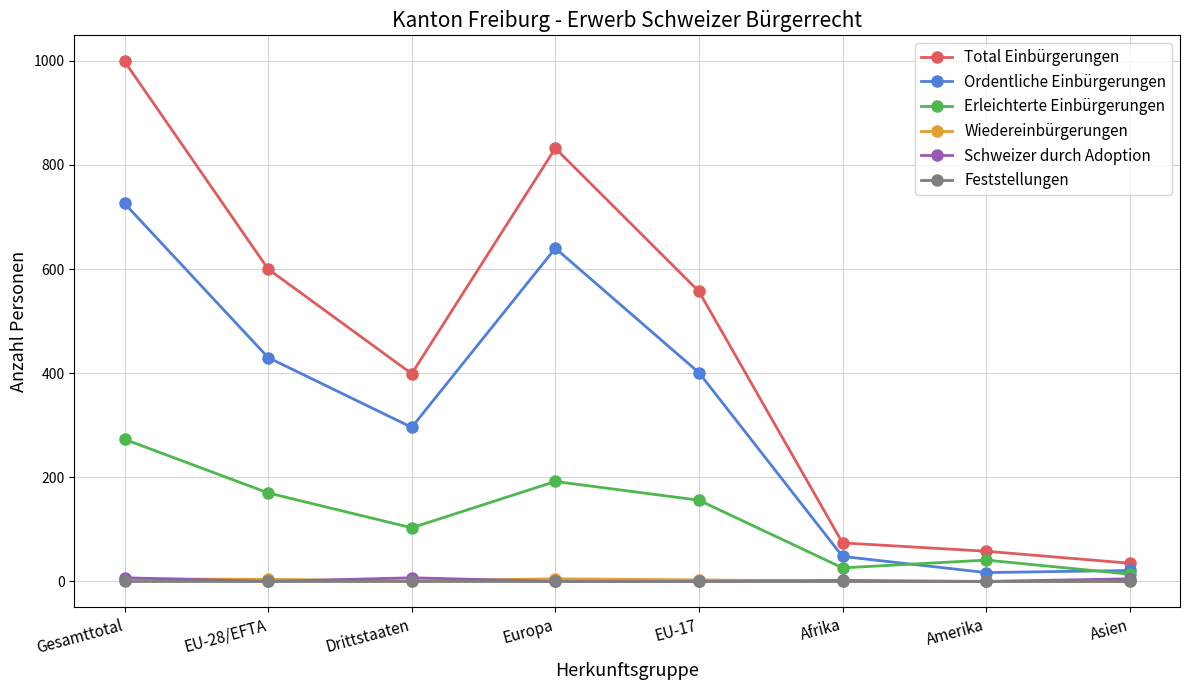

Between EU-28/EFTA and Drittstaaten, which series saw the biggest shift?

Total Einbürgerungen